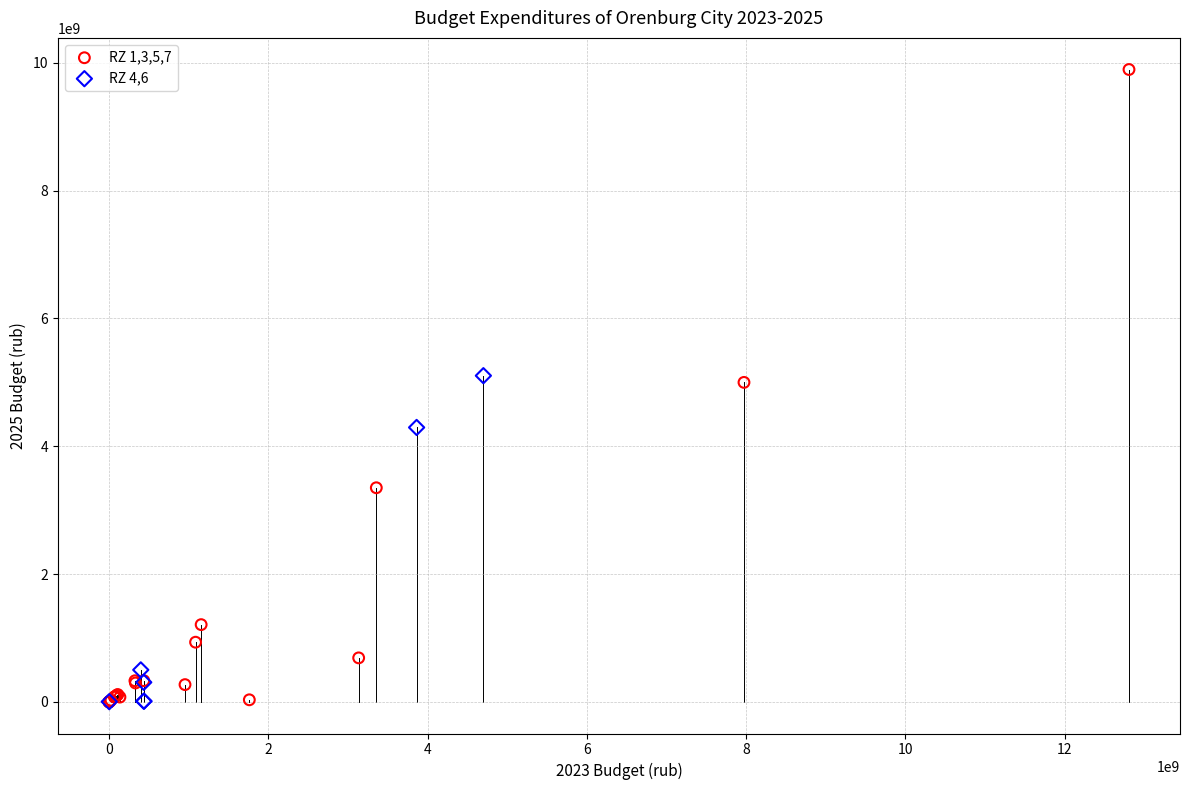

Which series reaches the maximum Y coordinate?

RZ 1,3,5,7